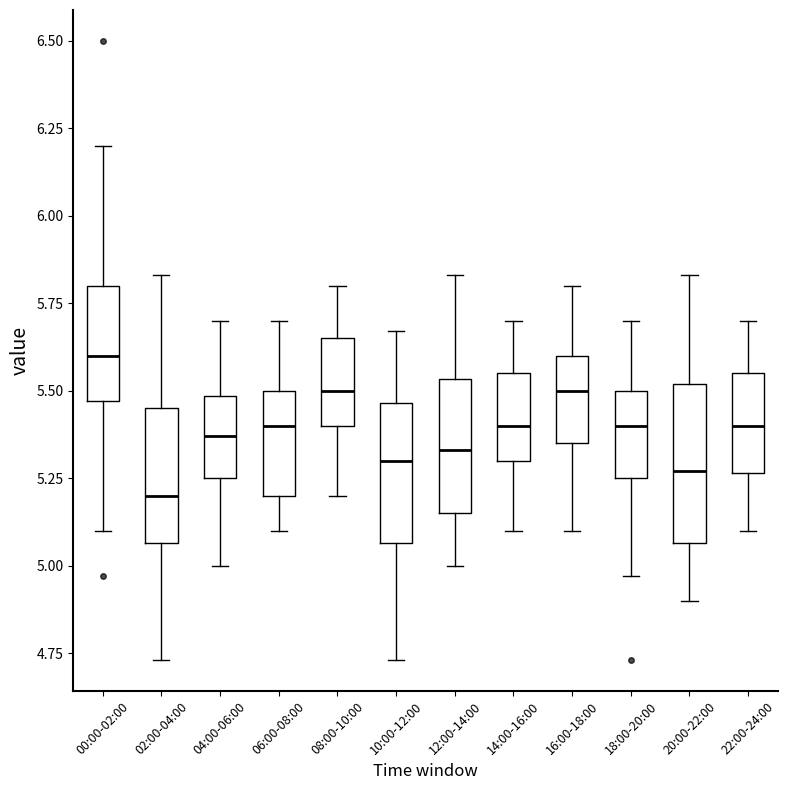

Which box has the highest median line?

00:00-02:00